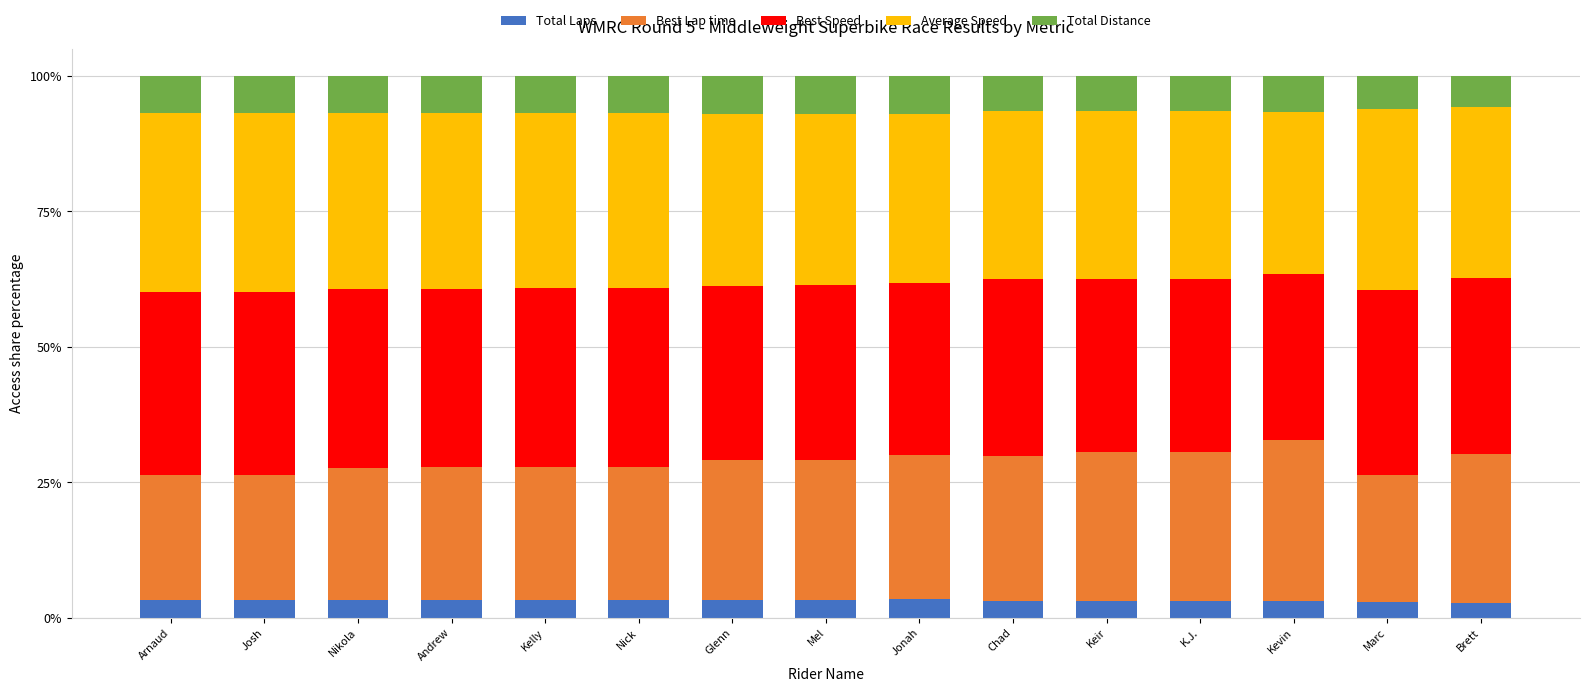

What is the difference between the maximum and minimum values in the Total Laps series?

0.6